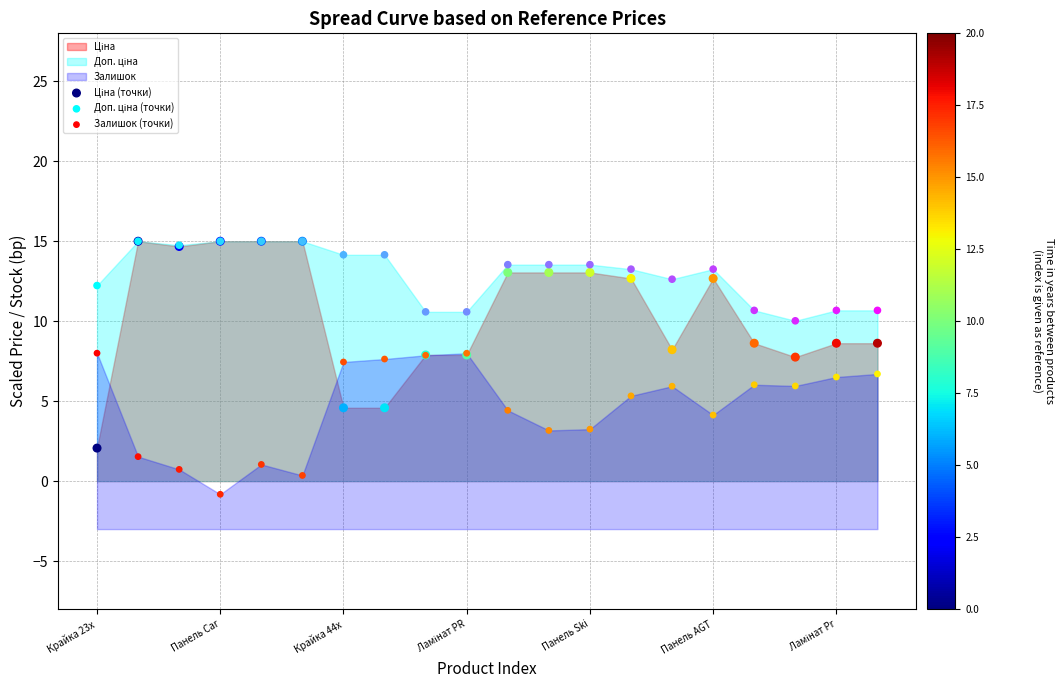

Which series has the widest spread of Y values?

Ціна (точки)